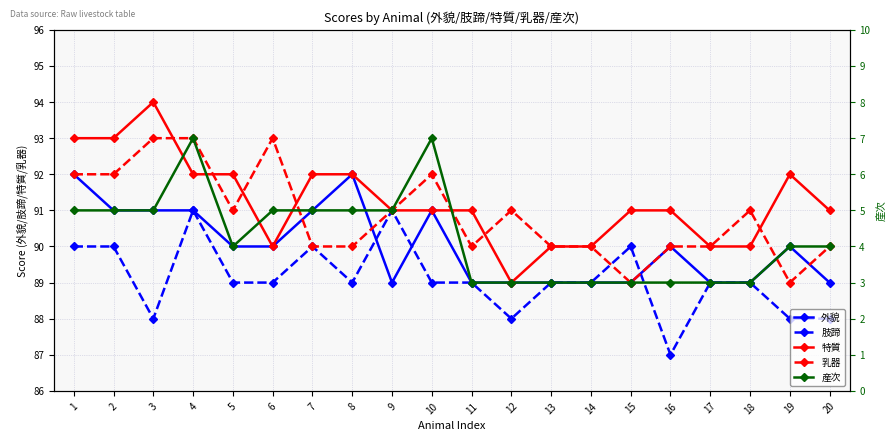

At which category is the sum across all series the highest?

4